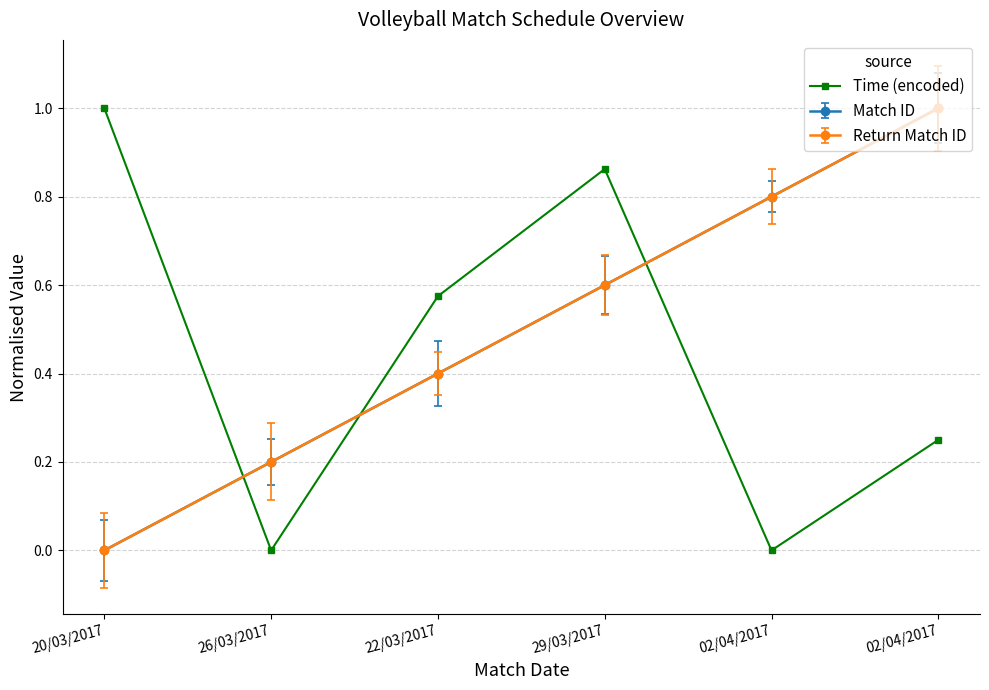

Reading left to right, what are all the values shown in this chart?

1.0	0.0	0.6	0.9	0.0	0.2